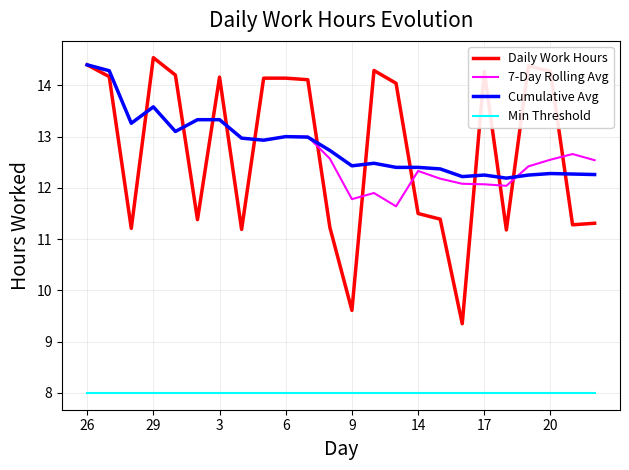

What is the minimum value shown in the chart?

8.0